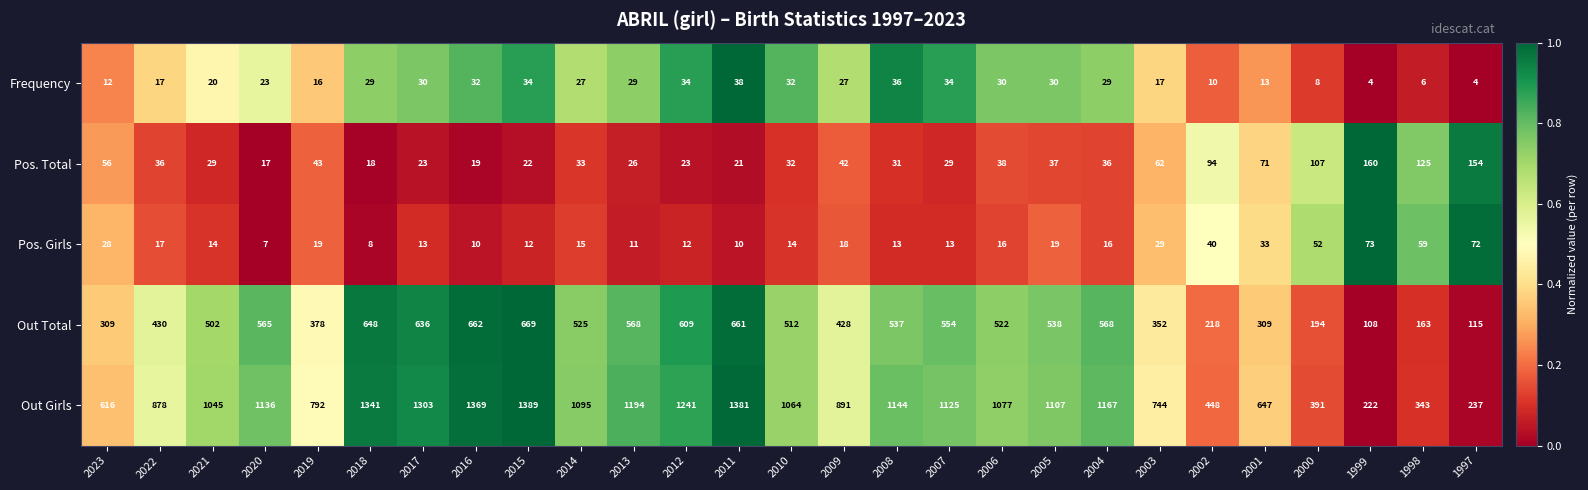

Which category has the highest value across all series?

2015